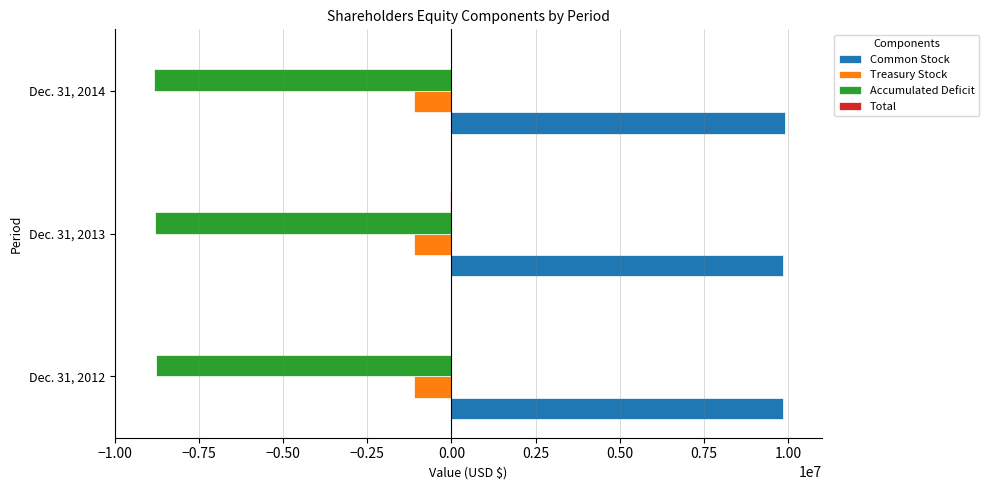

What is the sum of all Common Stock values?

29636450